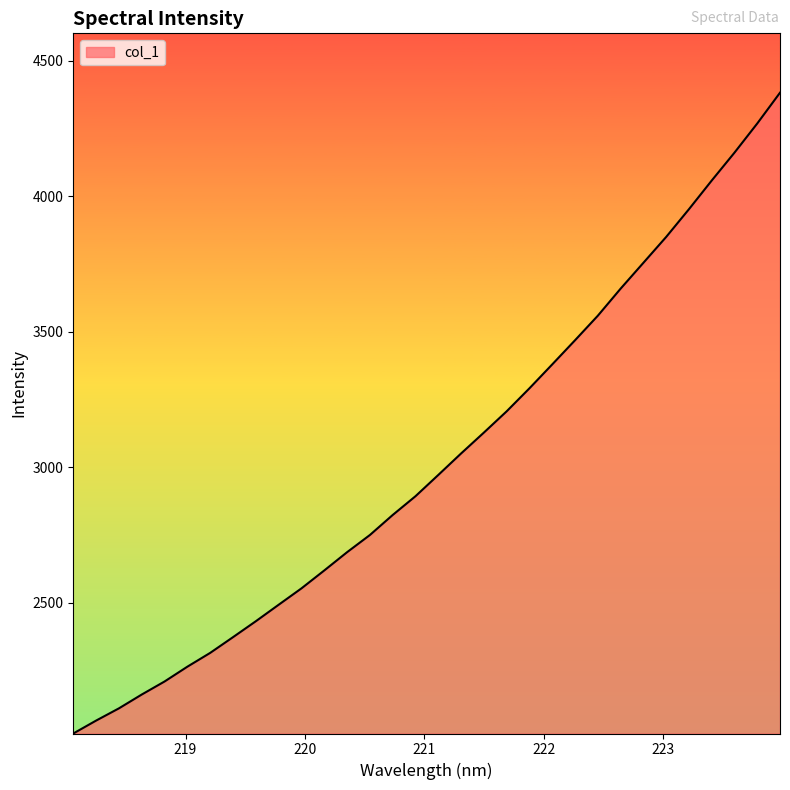

What is the minimum value shown in the chart?

2017.3